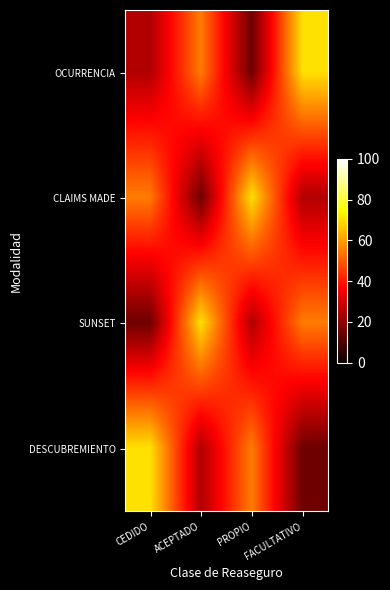

Between CEDIDO and PROPIO, which series saw the biggest shift?

CLAIMS MADE